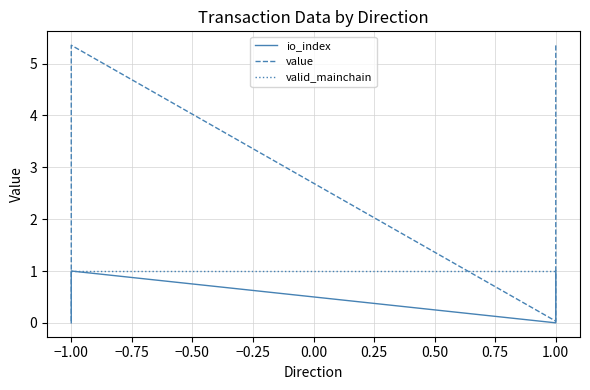

Reading left to right, what are all the values shown in this chart?

io_index: 0.0	1.0	0.0	1.0
value: 0.0	5.4	0.0	5.4
valid_mainchain: 1.0	1.0	1.0	1.0